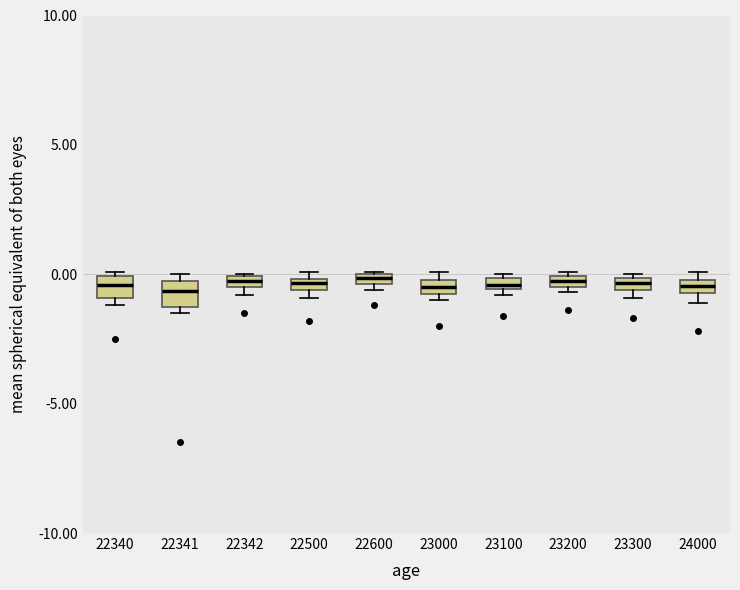

Where does the median line of the box at x = 22340 sit on the y-axis? The values are not printed on the chart, so give them approximately, as read against the axis.

-0.5